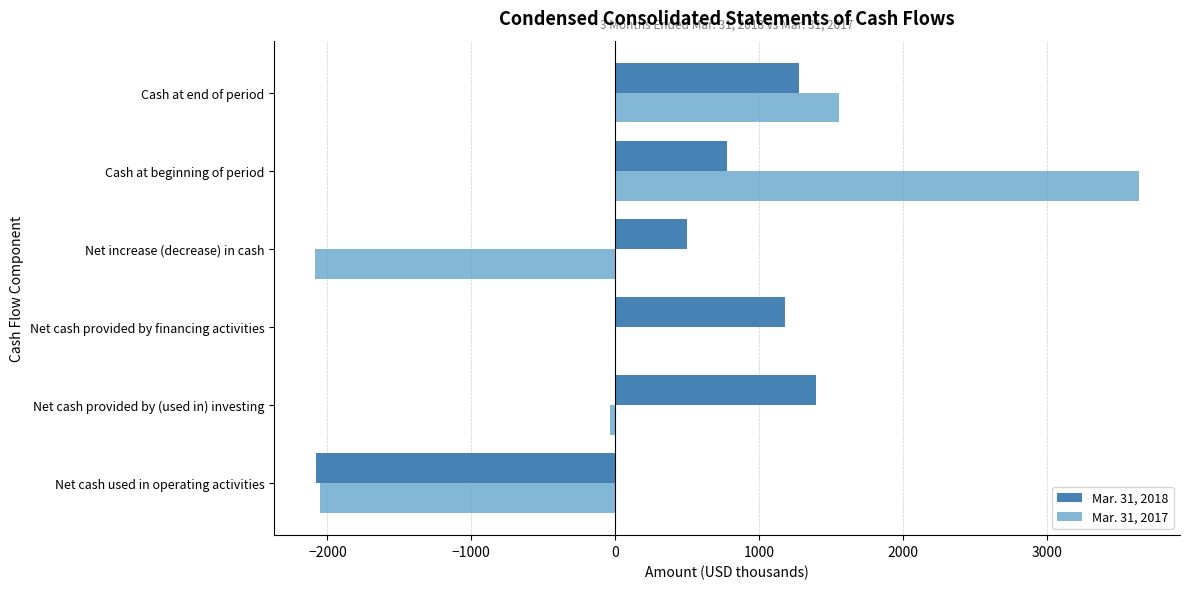

What is the average value of the Mar. 31, 2018 series?

510